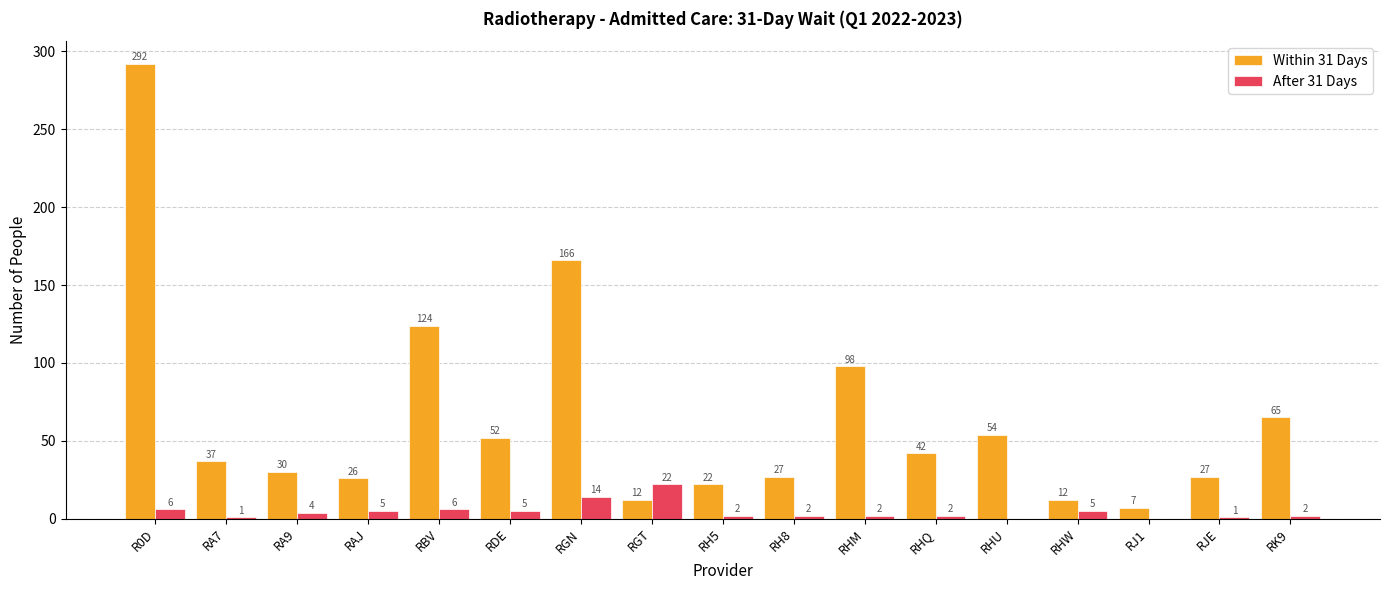

Read the Within 31 Days value at RBV, to the nearest 5.

125